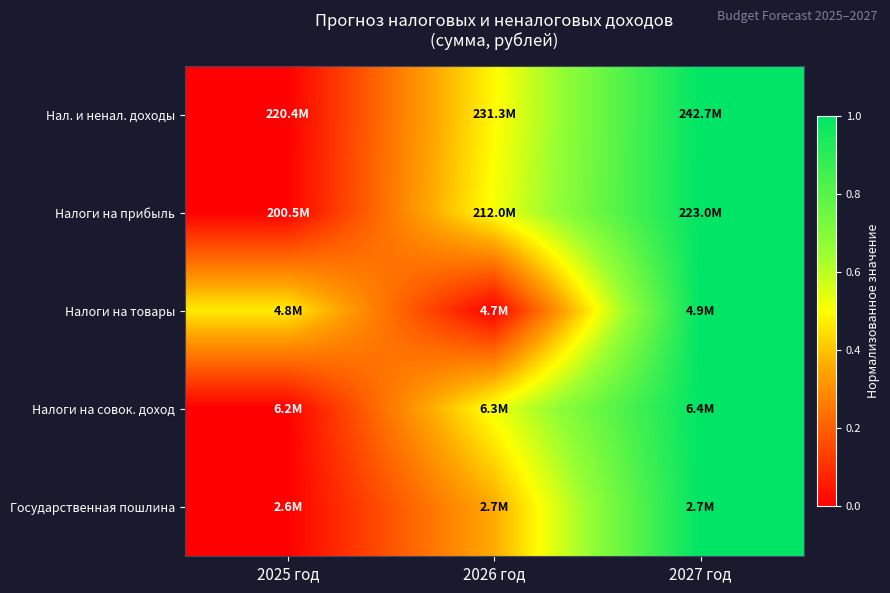

Reading left to right, list all the values displayed in this chart.

Нал. и ненал. доходы: 2025 год=0.0	2026 год=0.5	2027 год=1.0
Налоги на прибыль: 2025 год=0.0	2026 год=0.5	2027 год=1.0
Налоги на товары: 2025 год=0.5	2026 год=0.0	2027 год=1.0
Налоги на совок. доход: 2025 год=0.0	2026 год=0.5	2027 год=1.0
Государственная пошлина: 2025 год=0.0	2026 год=0.4	2027 год=1.0